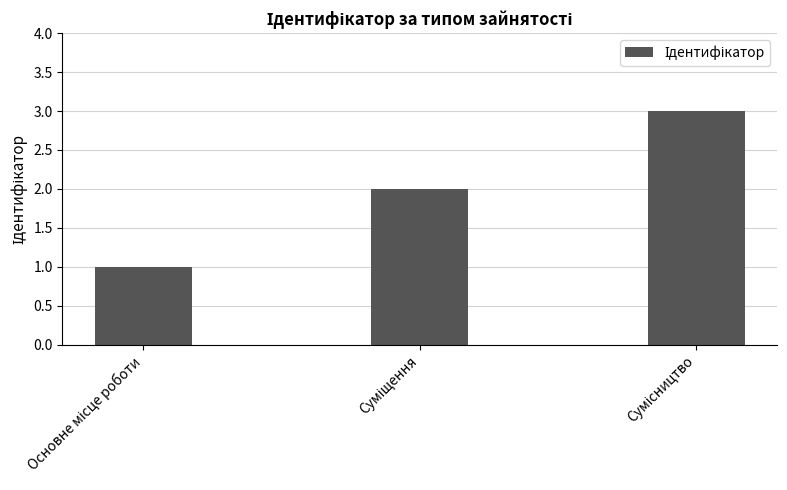

What is the greatest value displayed?

3